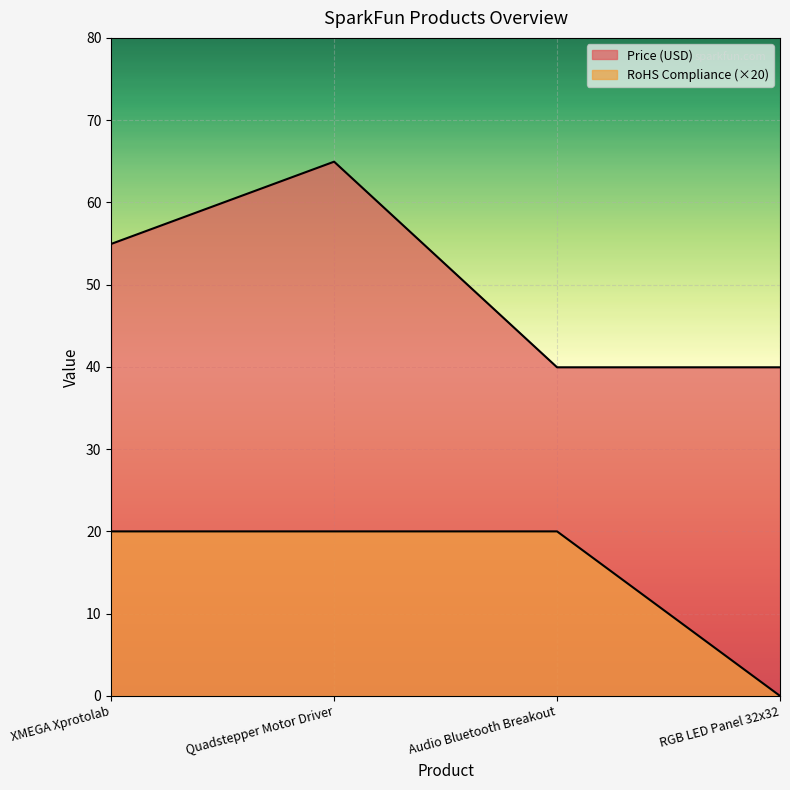

True or false: RoHS Compliance has a value of 8.4 at Audio Bluetooth Breakout.

False